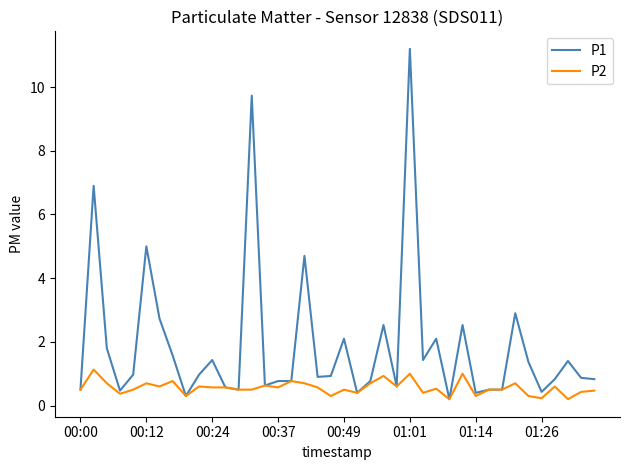

Which series has the widest spread of values?

P1